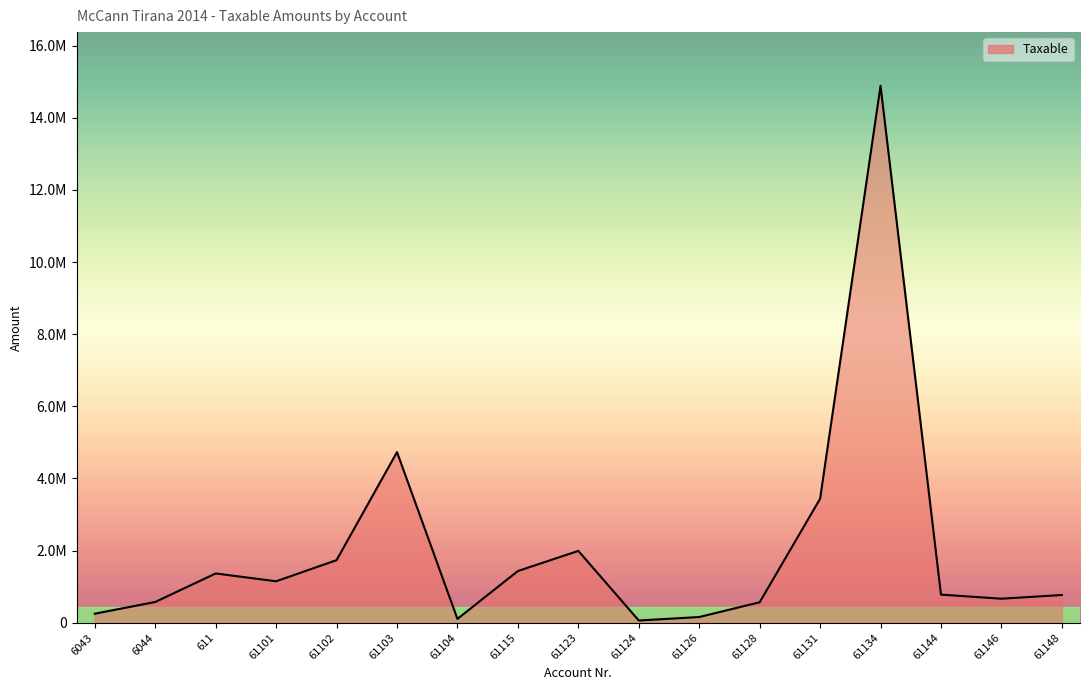

Reading left to right, list all the values displayed in this chart.

250227.1	575296.9	1366068.5	1149043.7	1735151.5	4731146.9	105900.0	1433753.2	1991862.2	61813.2	157990.0	567460.5	3437988.5	14887859.8	779642.1	666085.5	769080.9